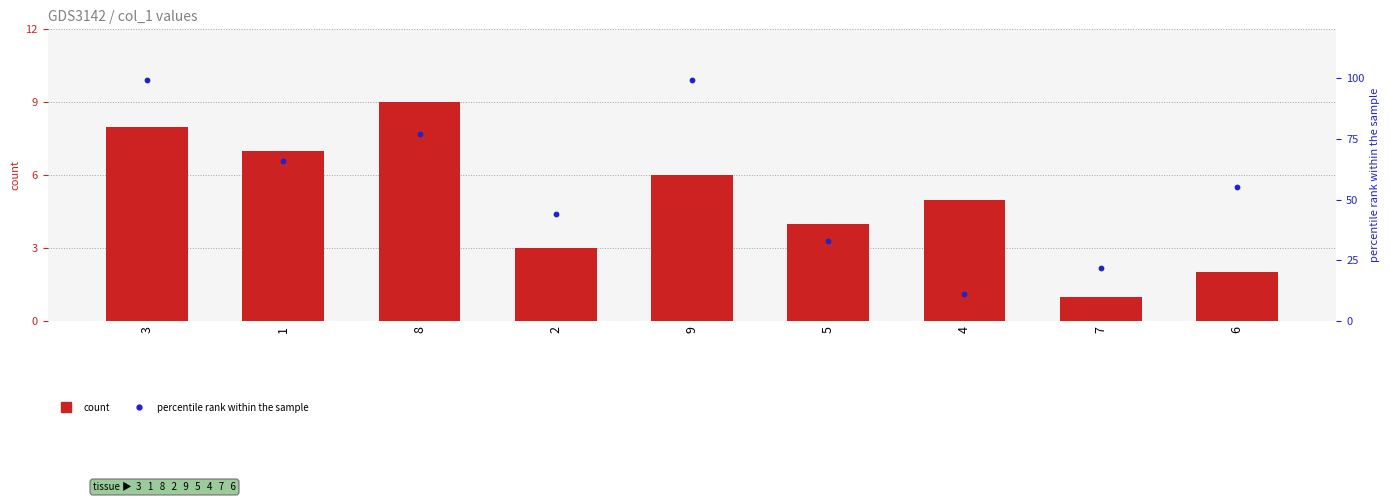

At how many categories does at least one series exceed 53?

5